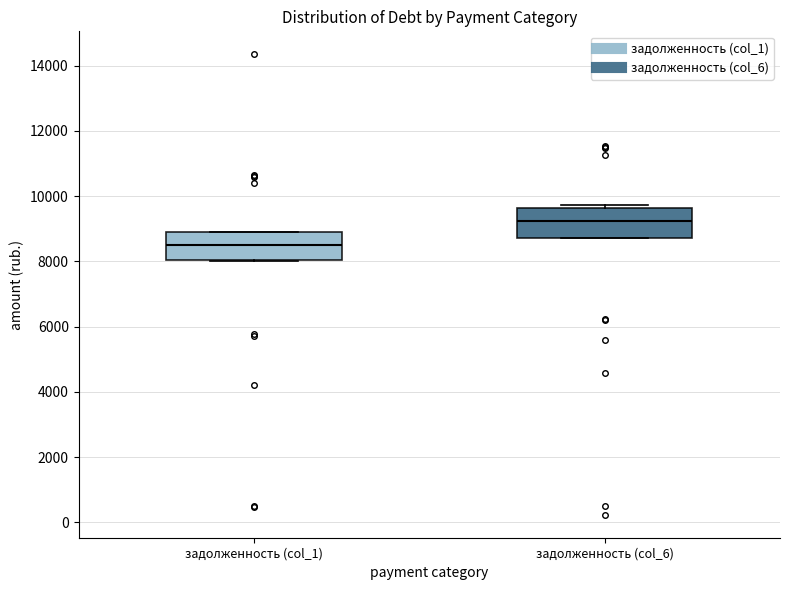

Which box has the highest median line?

задолженность (col_6)